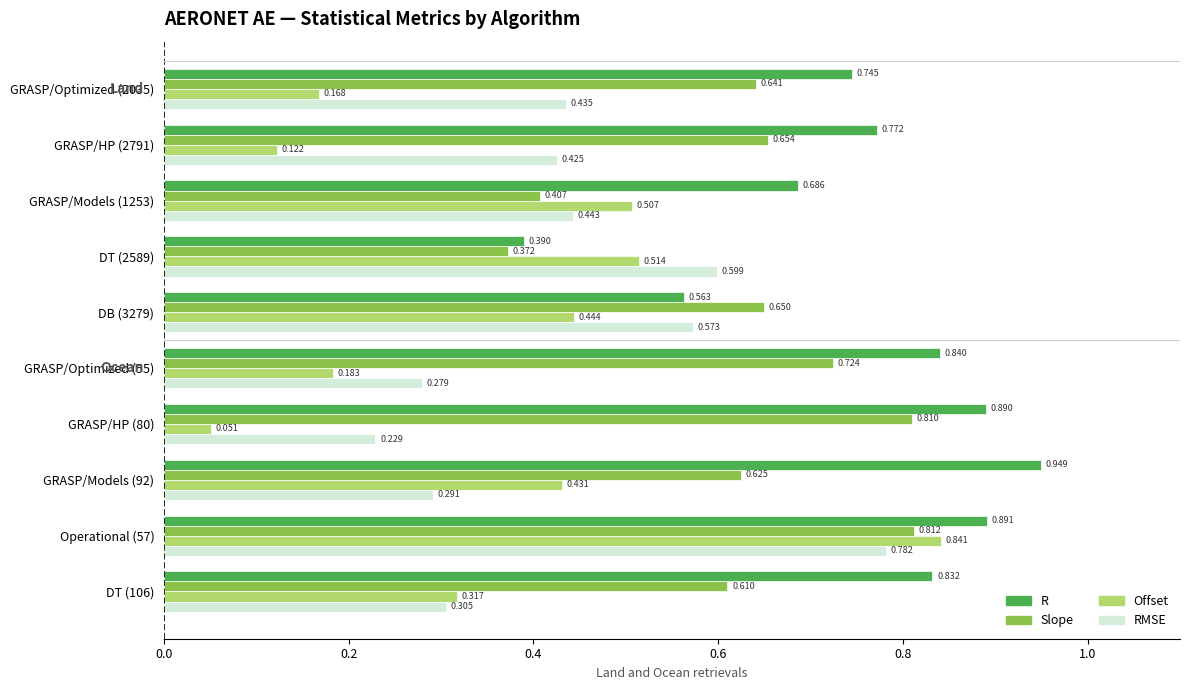

Rank the series by their maximum value, from highest to lowest.

R, Offset, Slope, RMSE